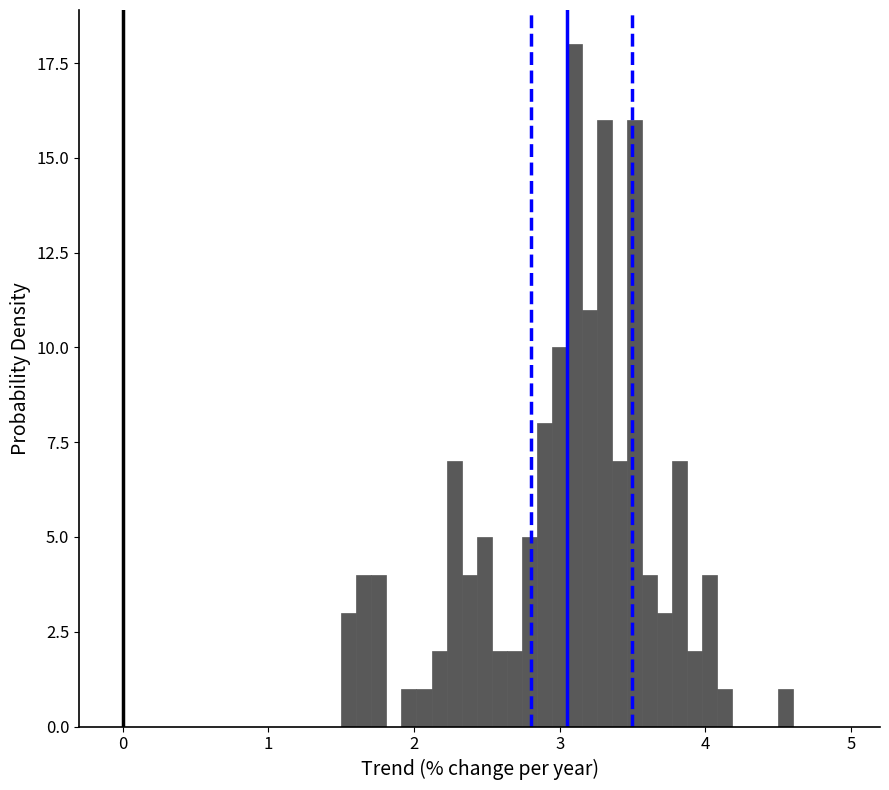

Around what value on the x-axis is the tallest bar? Give the approximate position of its centre, as read against the axis.

3.1